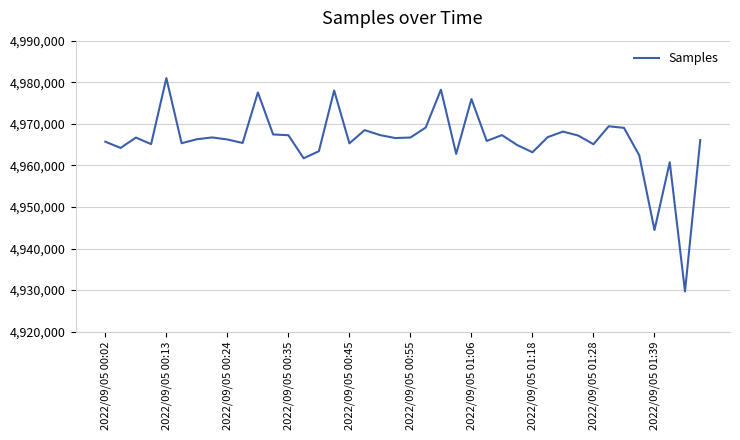

What is the difference between the maximum and minimum values?

51326